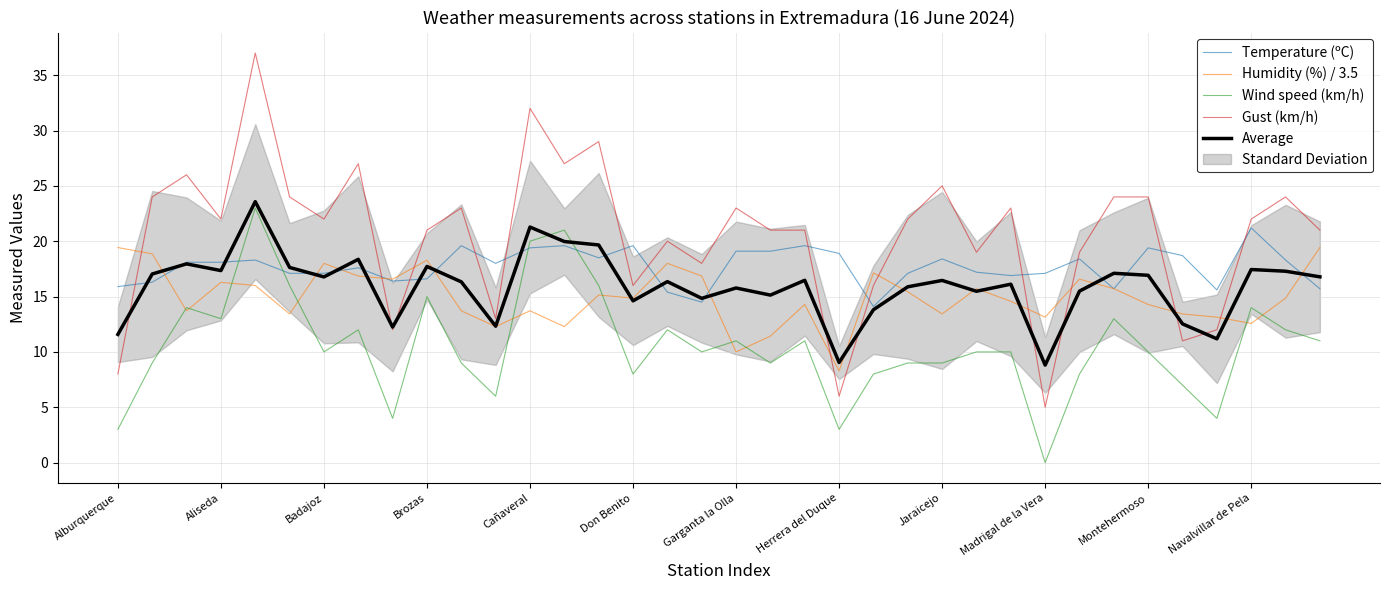

What is the lowest value of the Average series?

8.8